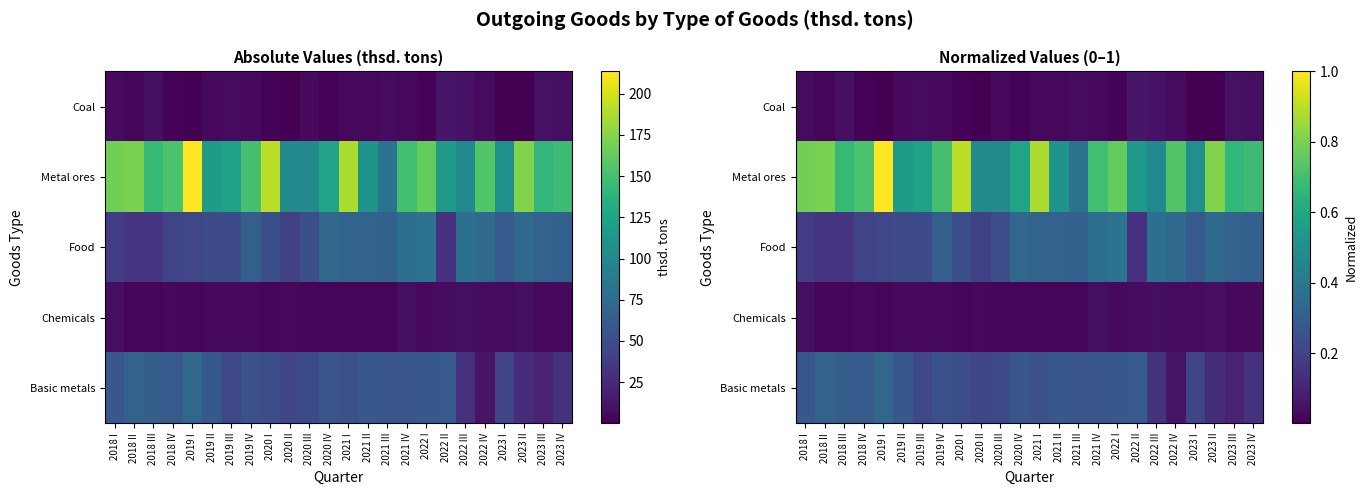

What is the total value across all series at 2022 I?

1.5